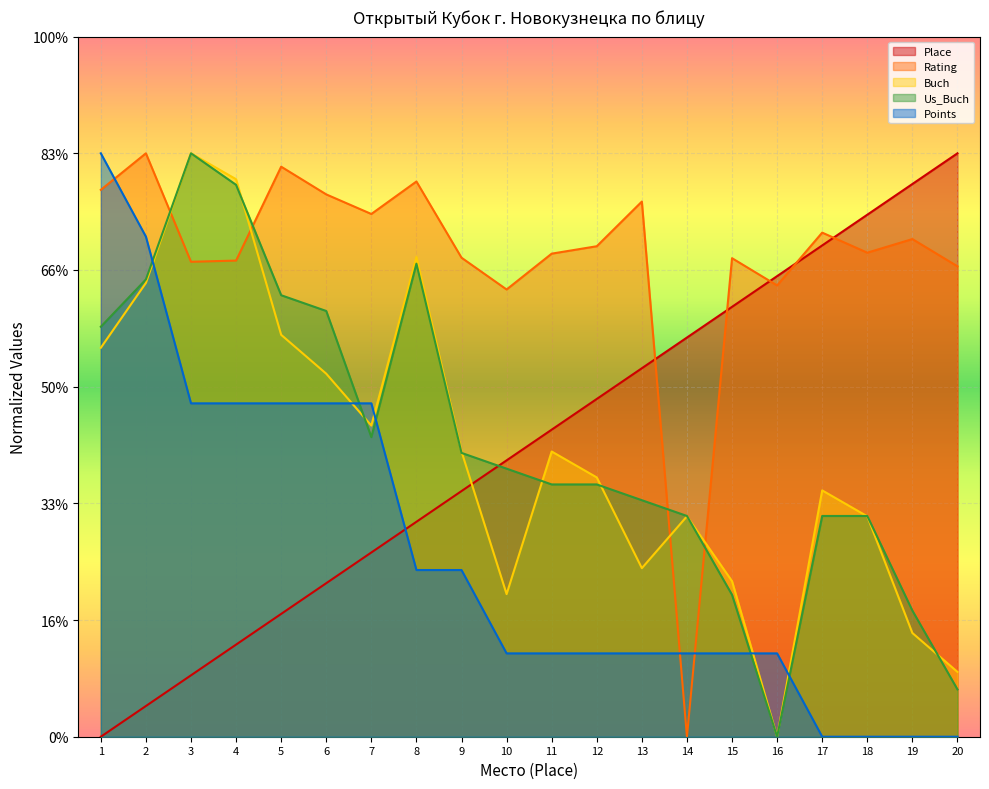

Count the number of data series in this chart.

5